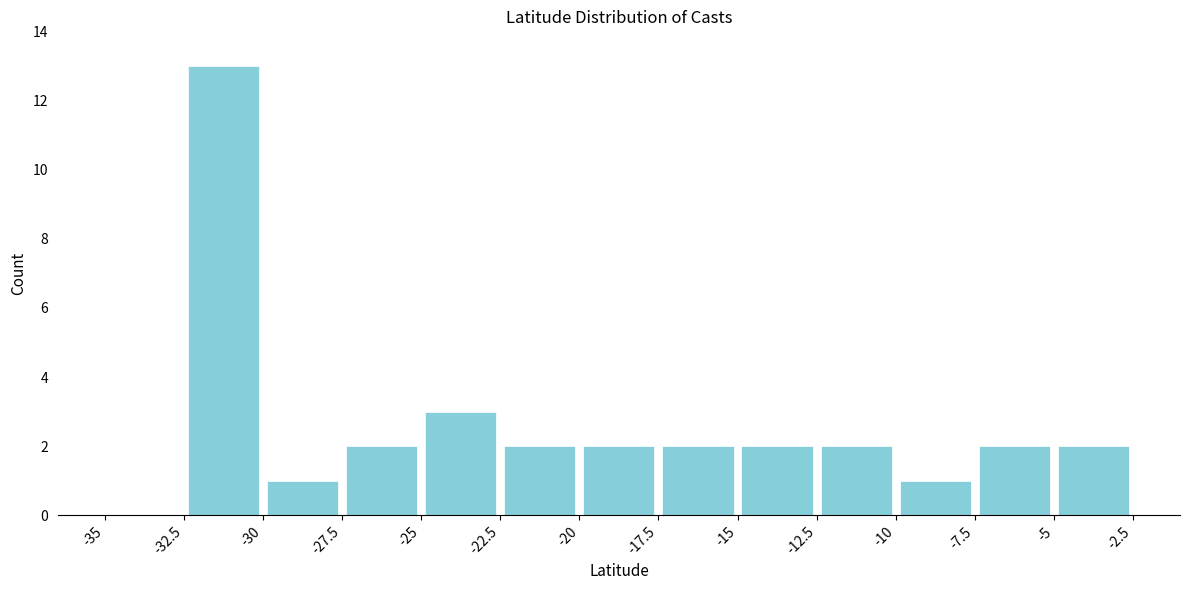

Reading left to right, list every bar in this chart as the range it spans on the x-axis followed by its height. The values are not printed on the chart, so give them approximately, as read against the axis.

-35 to -32.5: 0
-32.5 to -30: 13
-30 to -27.5: 1
-27.5 to -25: 2
-25 to -22.5: 3
-22.5 to -20: 2
-20 to -17.5: 2
-17.5 to -15: 2
-15 to -12.5: 2
-12.5 to -10: 2
-10 to -7.5: 1
-7.5 to -5: 2
-5 to -2.5: 2